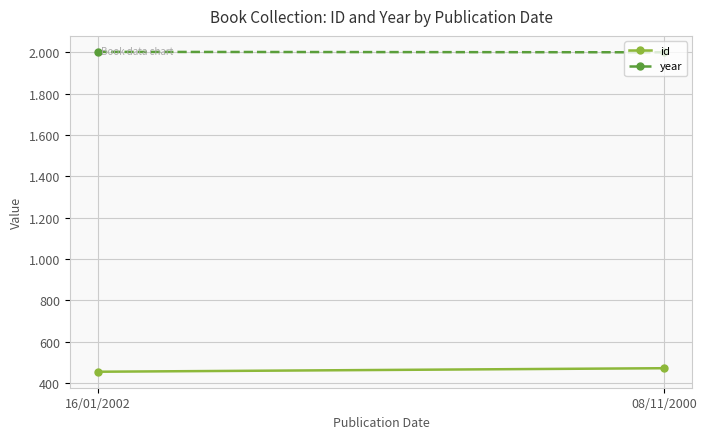

Is it true that id equals 455 at 16/01/2002?

True